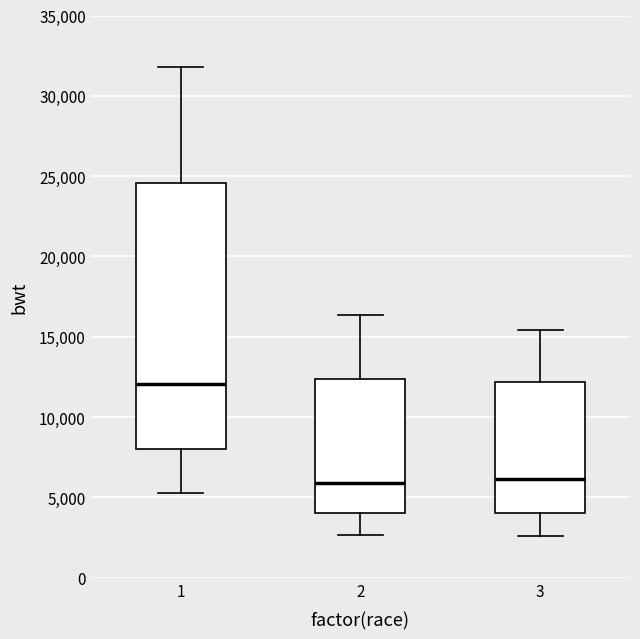

Where does the lower whisker of the box at x = 2 end on the y-axis? The values are not printed on the chart, so give them approximately, as read against the axis.

2500